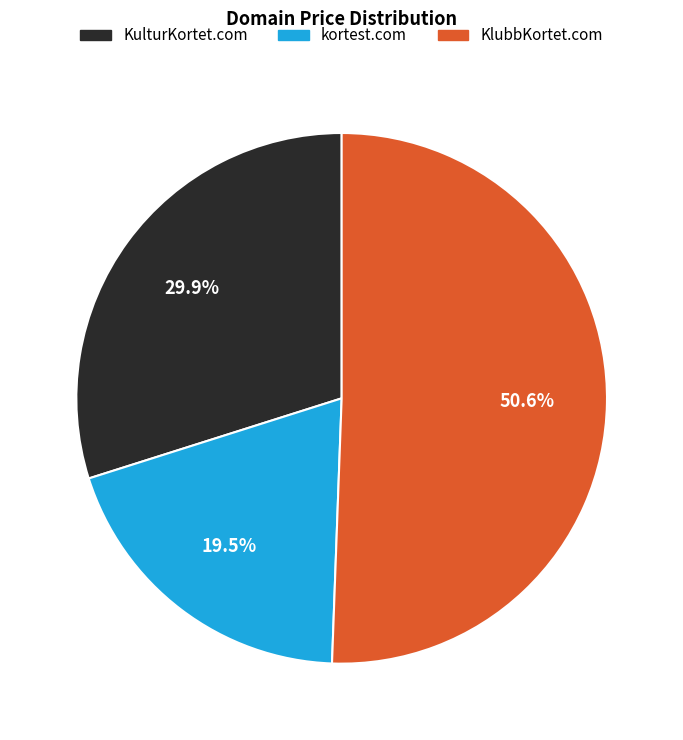

Combined, do KlubbKortet.com and kortest.com account for over 50%?

Yes